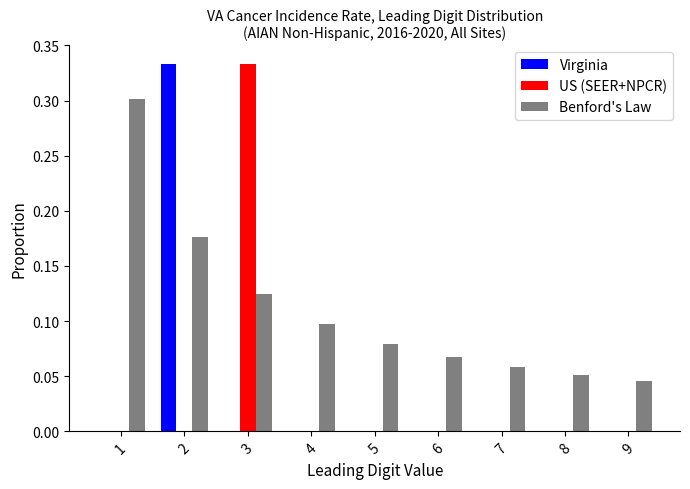

True or false: Benford's Law has a value of 0.1 at 3.

True